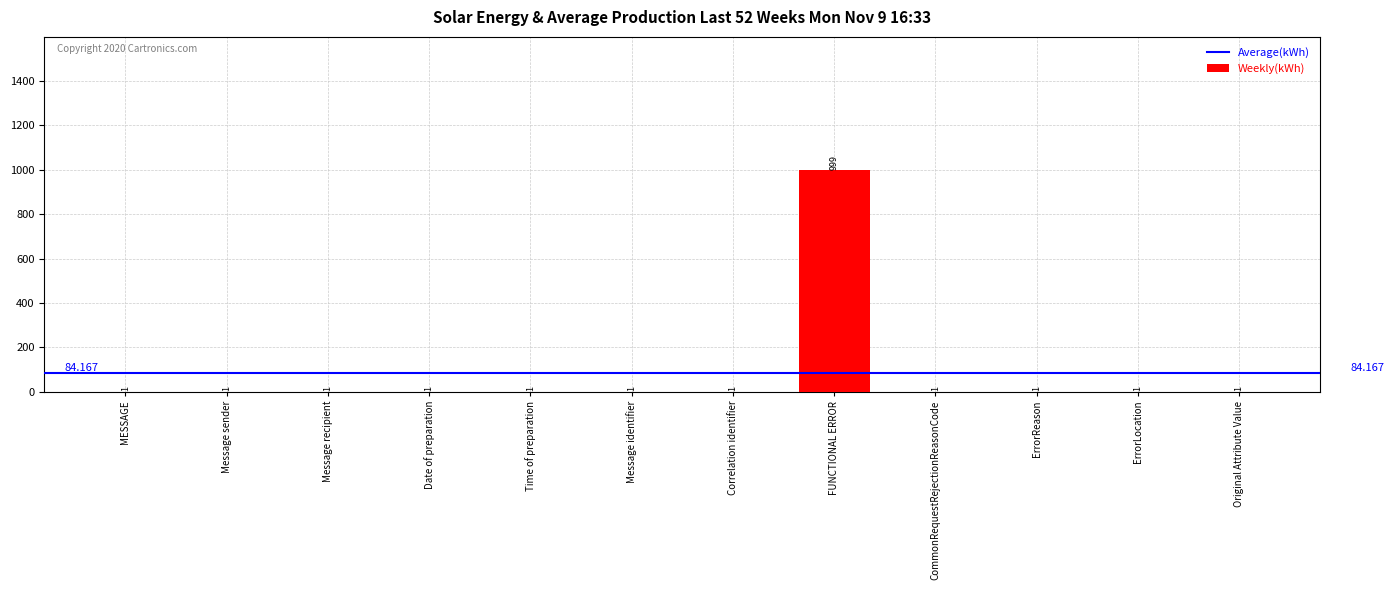

At which category does the chart reach its minimum across all series?

MESSAGE